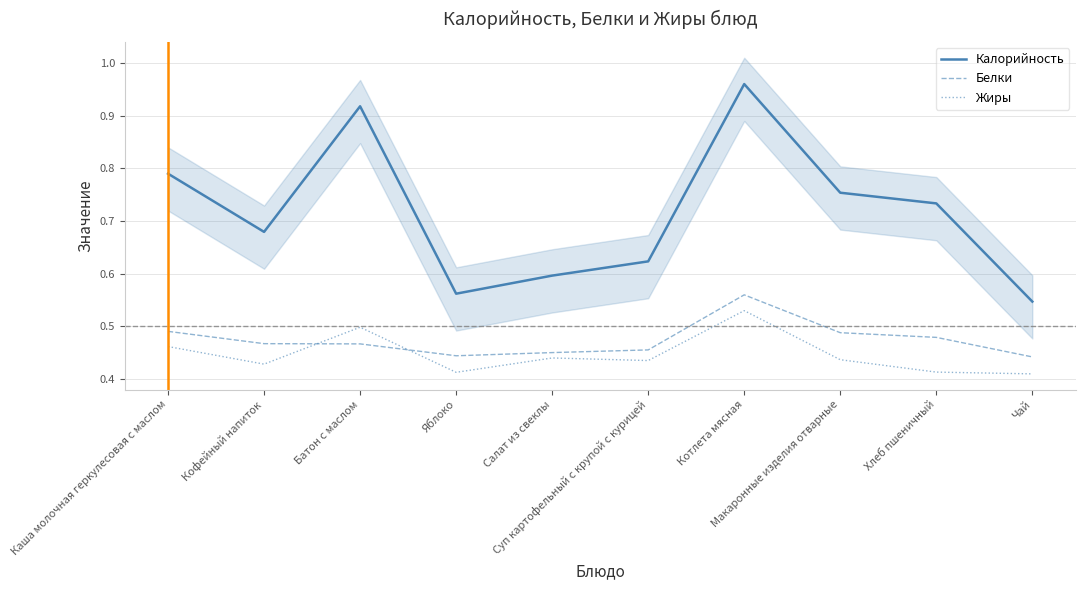

What is the lowest value of the Жиры series?

0.4